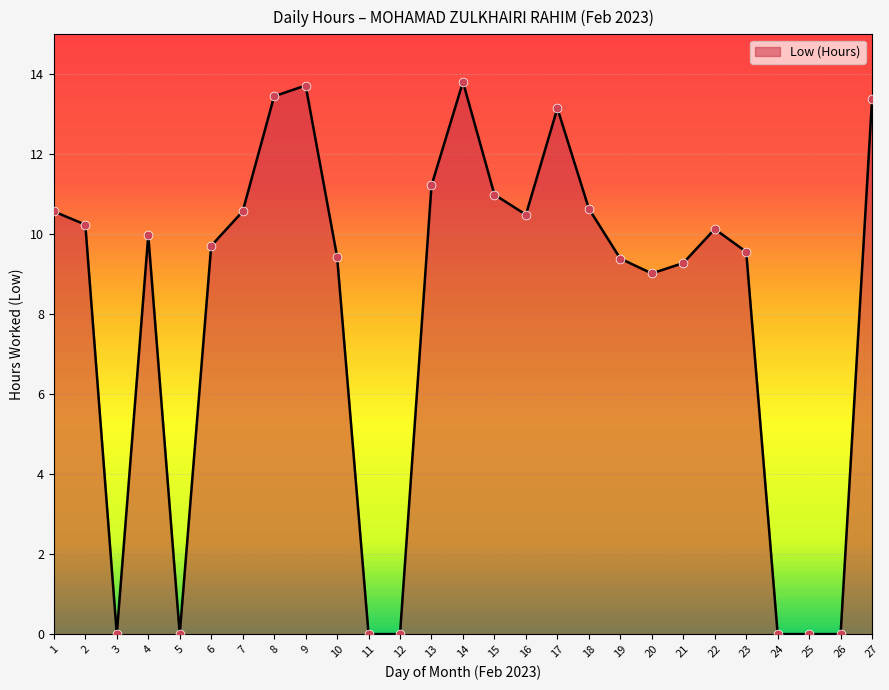

Which has a higher value, 20 or 7?

7